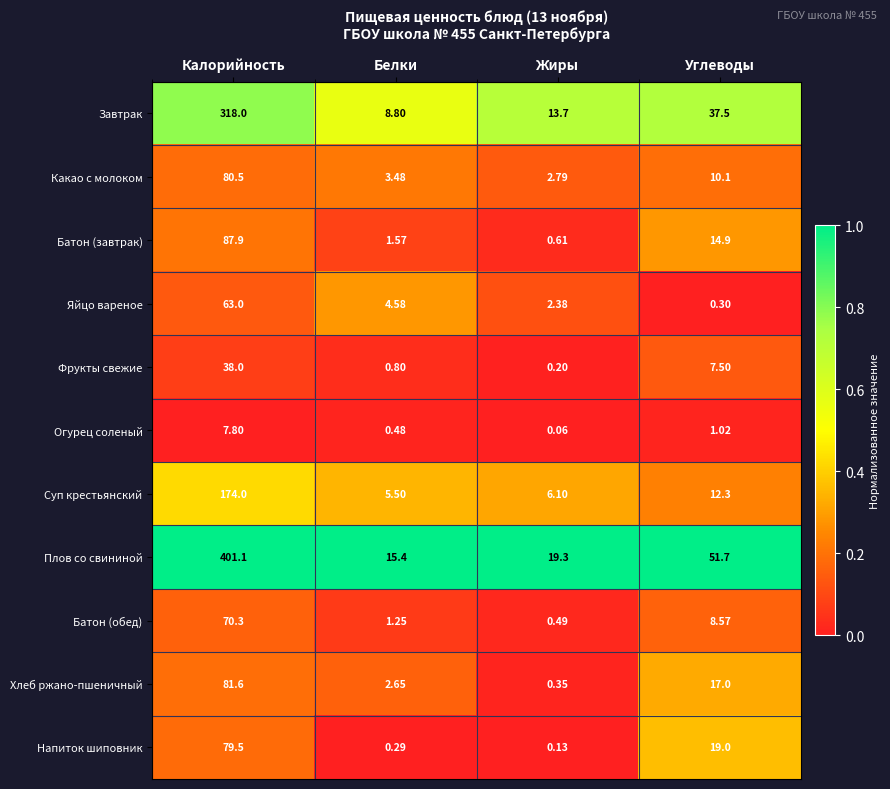

Which series changed the most between Жиры and Углеводы?

Плов со свининой